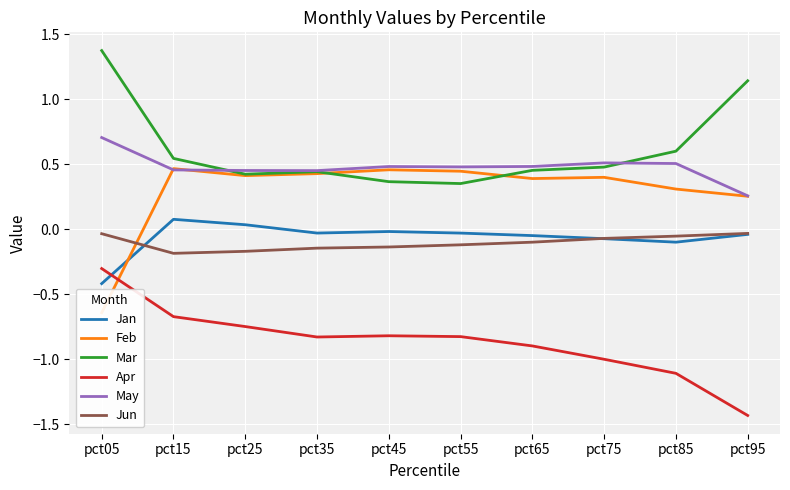

Which series changed the most between pct65 and pct95?

Mar